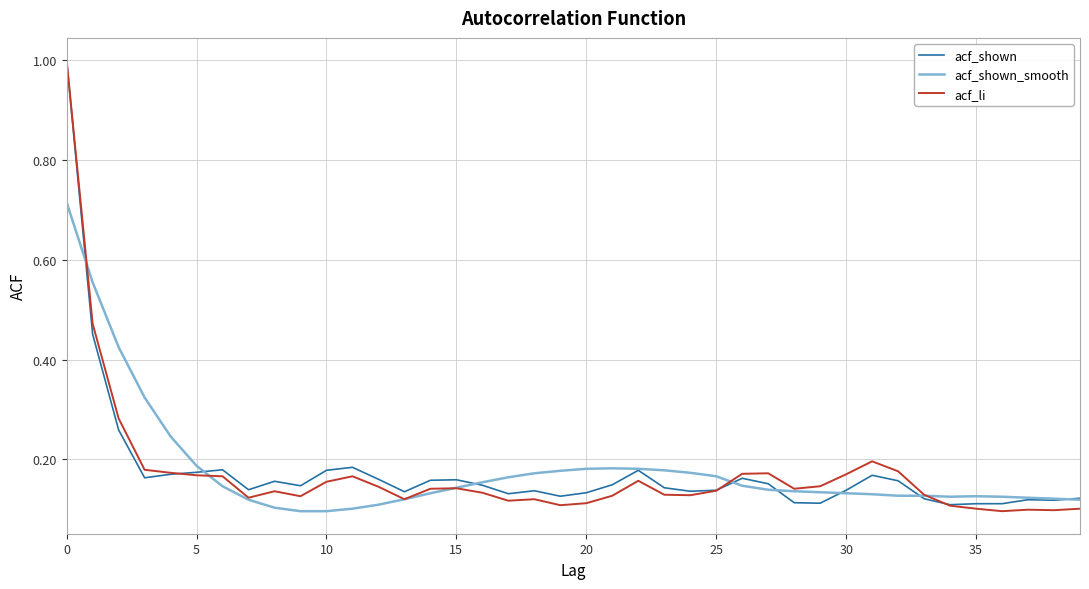

What is the maximum value shown in the chart?

1.0